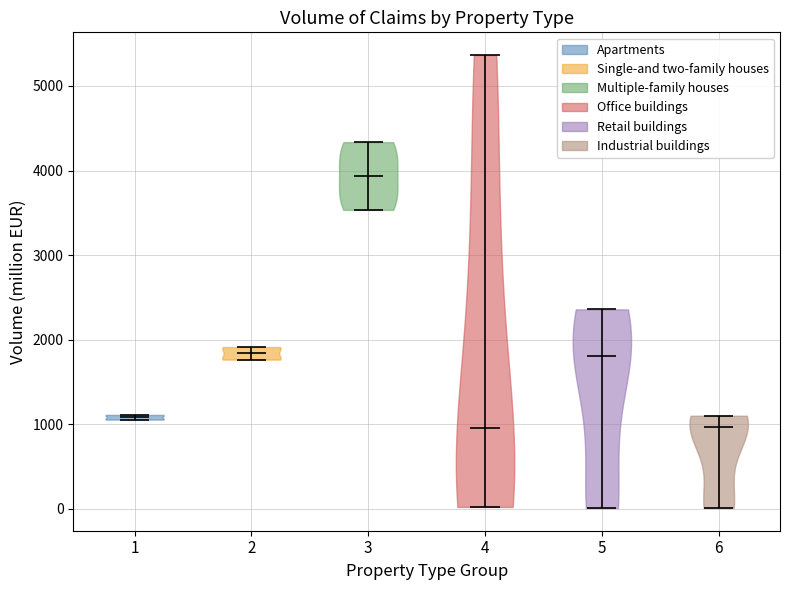

Which violin has the highest median line?

3